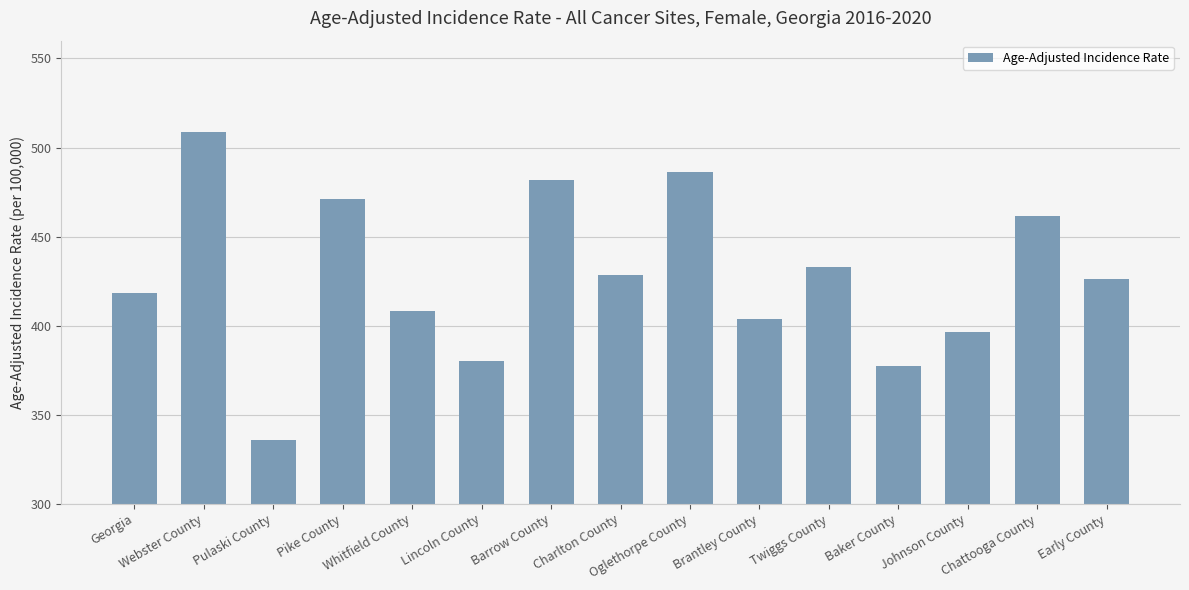

How many distinct data groups are displayed?

1